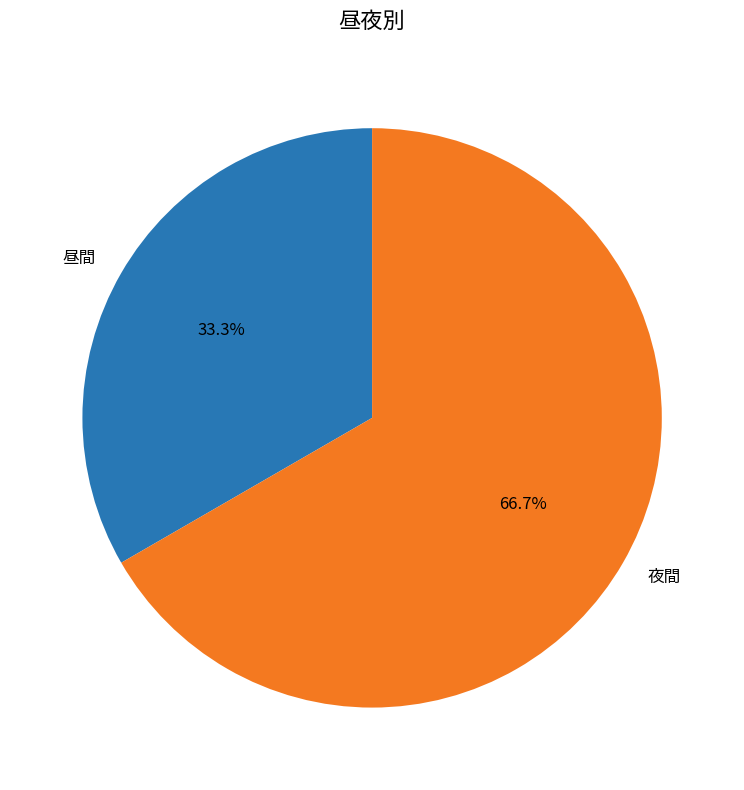

Rank the categories by value from highest to lowest.

夜間, 昼間